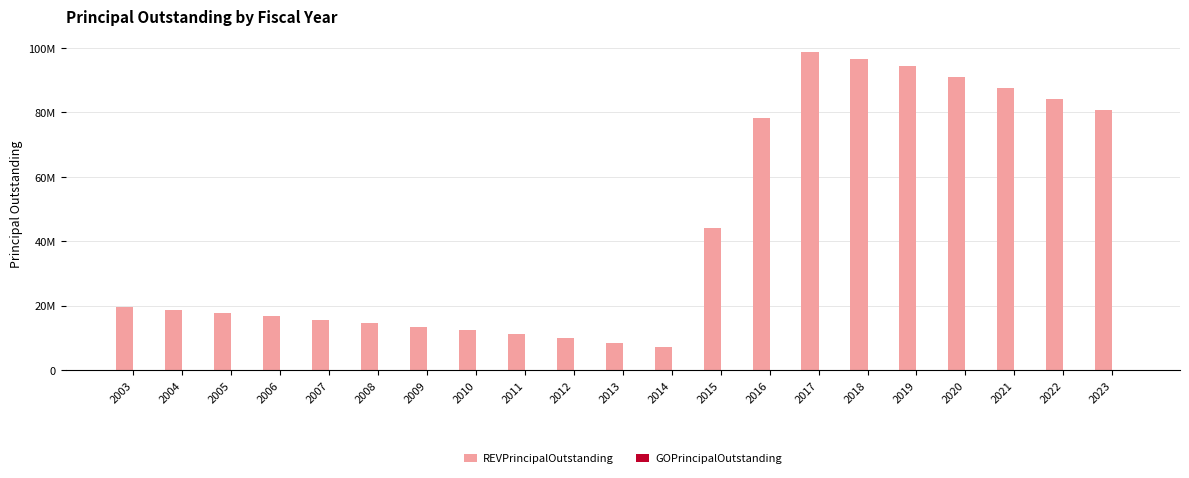

Are the bars horizontal?

No